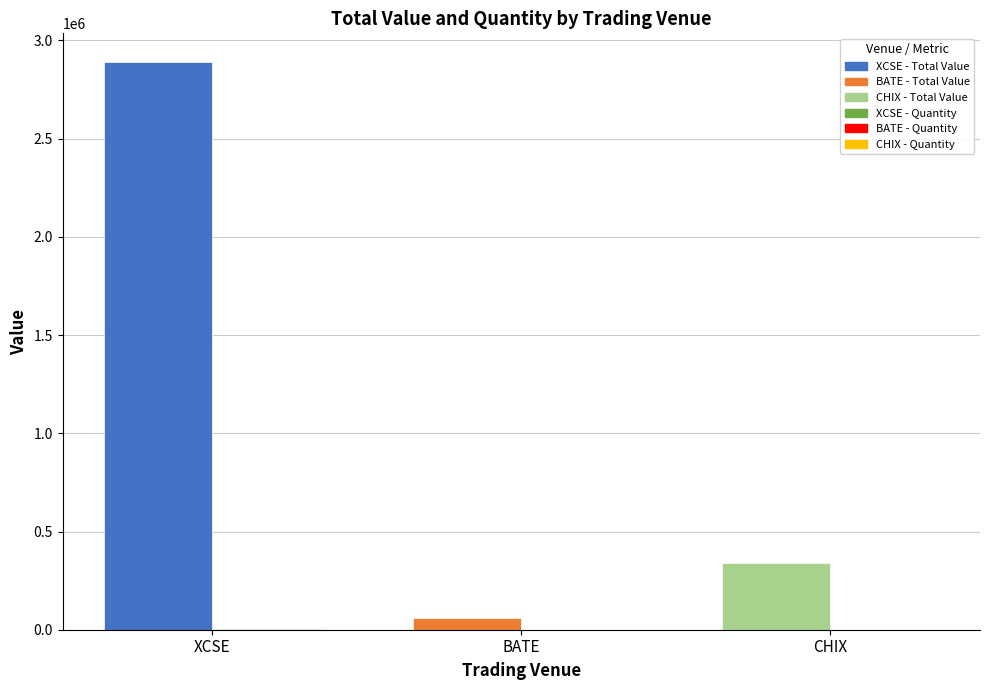

At which category is the sum across all series the highest?

XCSE